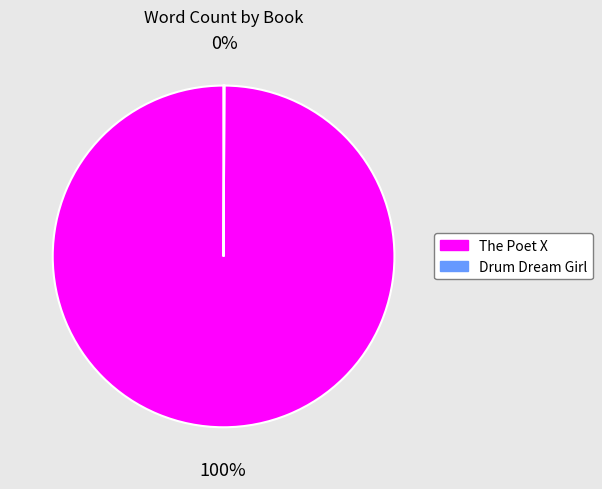

Is there a majority slice in this chart?

Yes